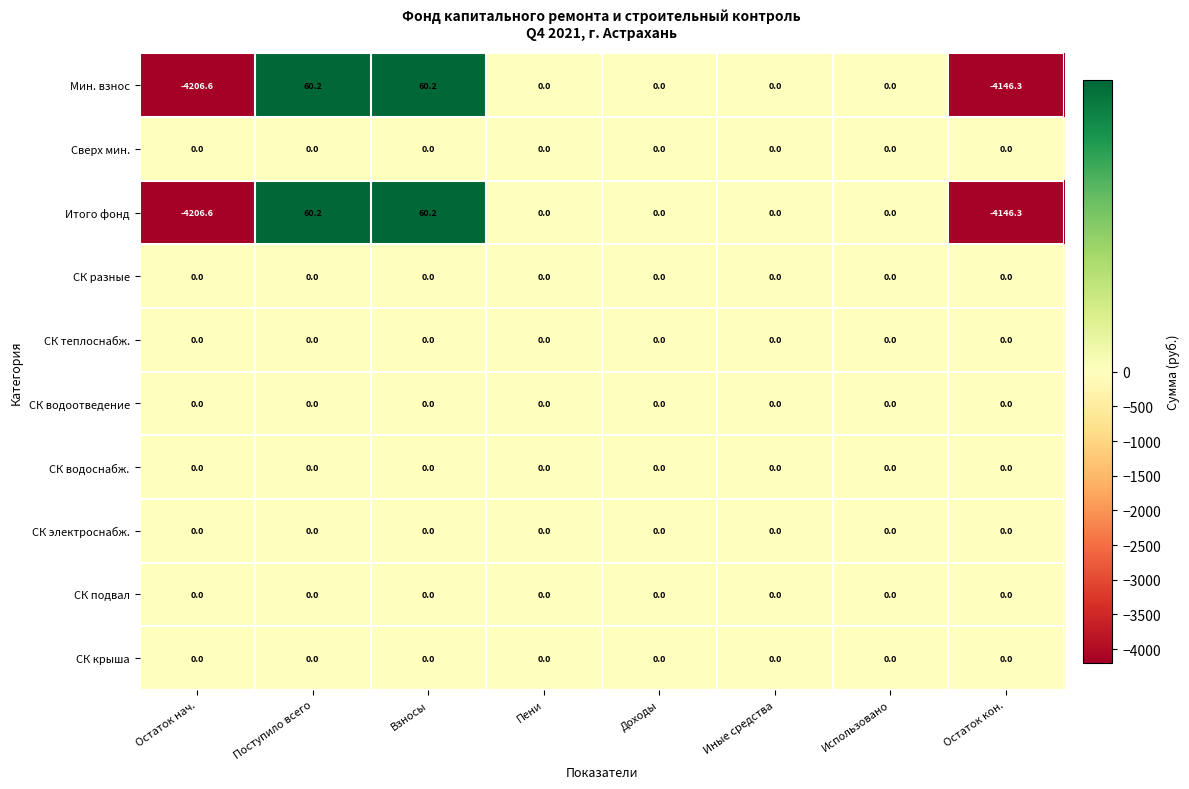

What is the difference between the highest and lowest values at Поступило всего?

60.2